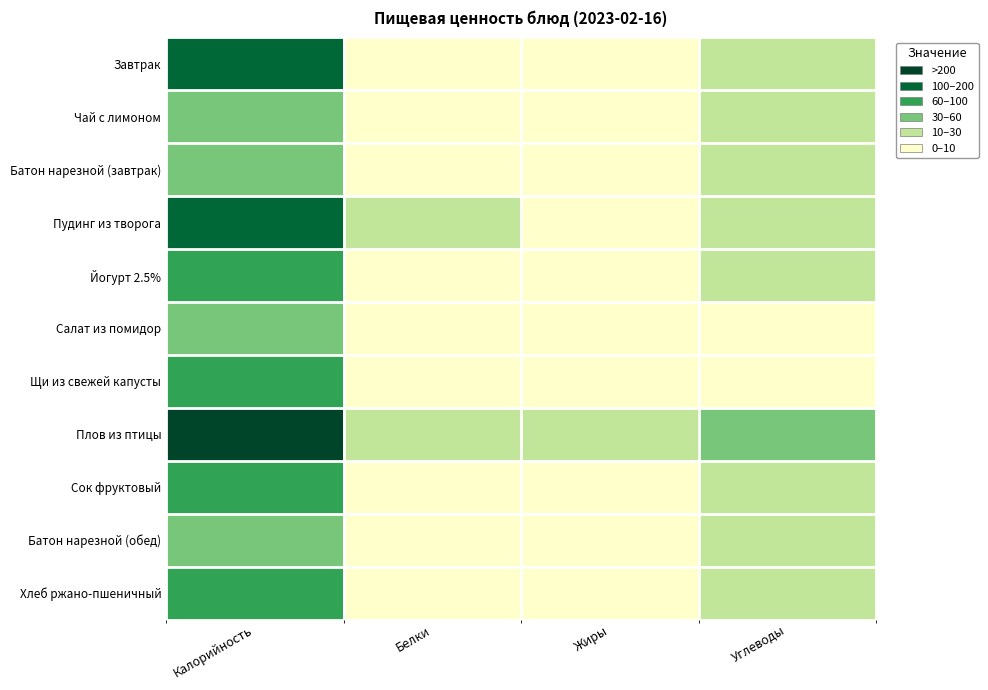

Which series has the largest total across all categories?

Плов из птицы